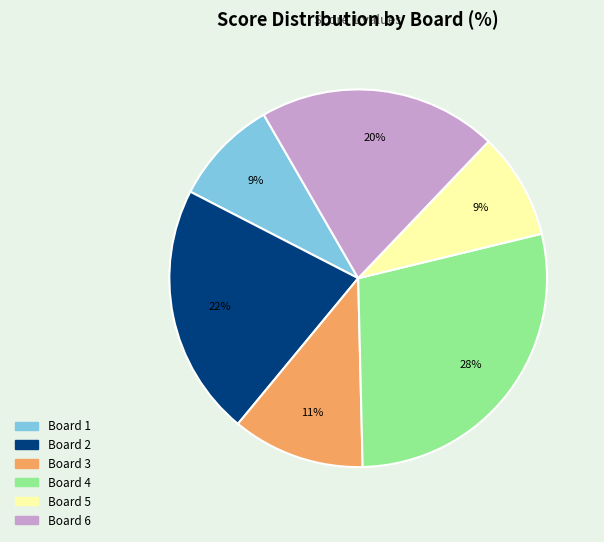

Combined, do Board 4 and Board 5 account for over 50%?

No